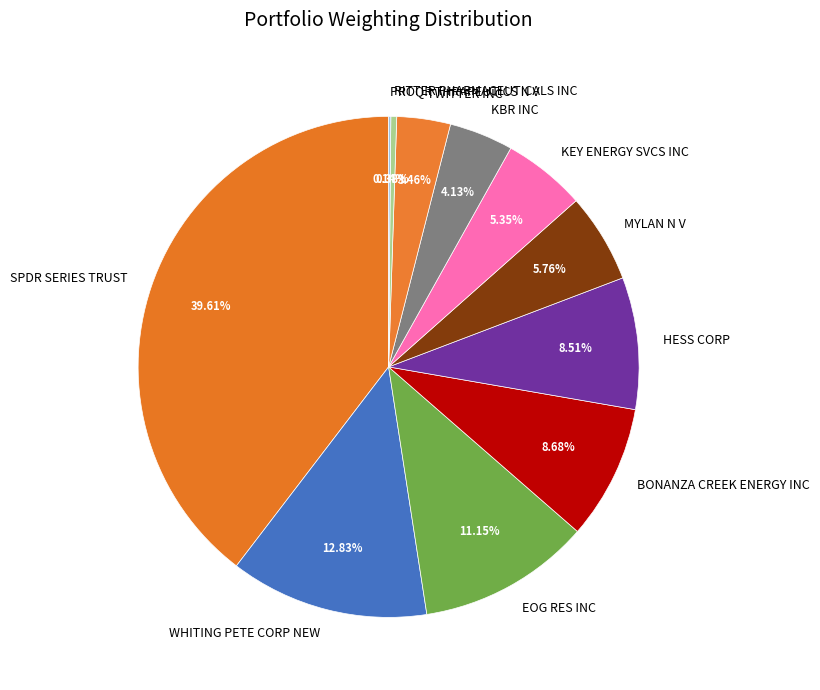

To the nearest percent, what is the difference between the largest and smallest slice percentages?

39%